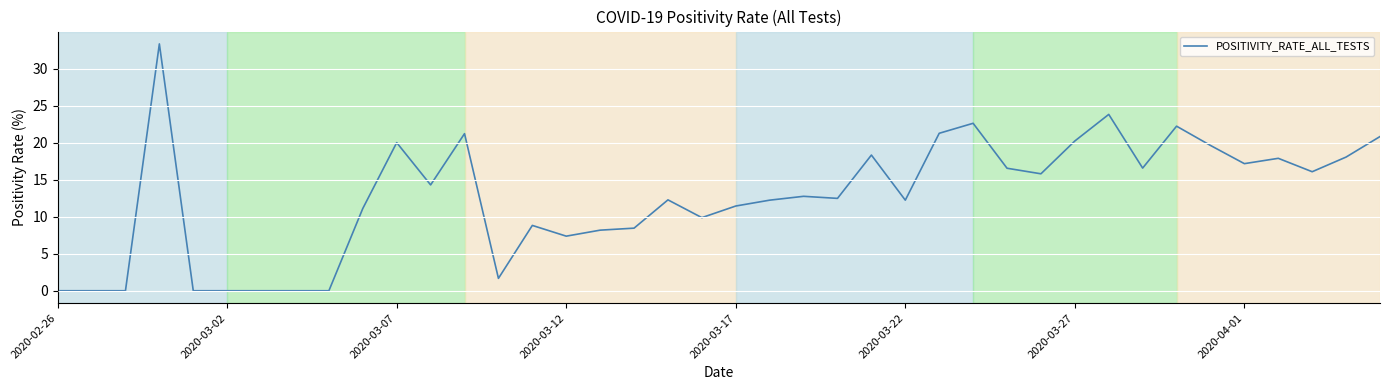

What is the greatest value displayed?

33.3